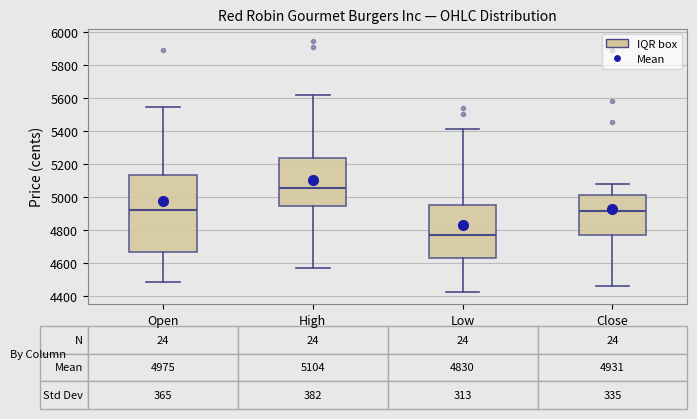

Which box is the tallest, from its lower edge to its upper edge?

Open